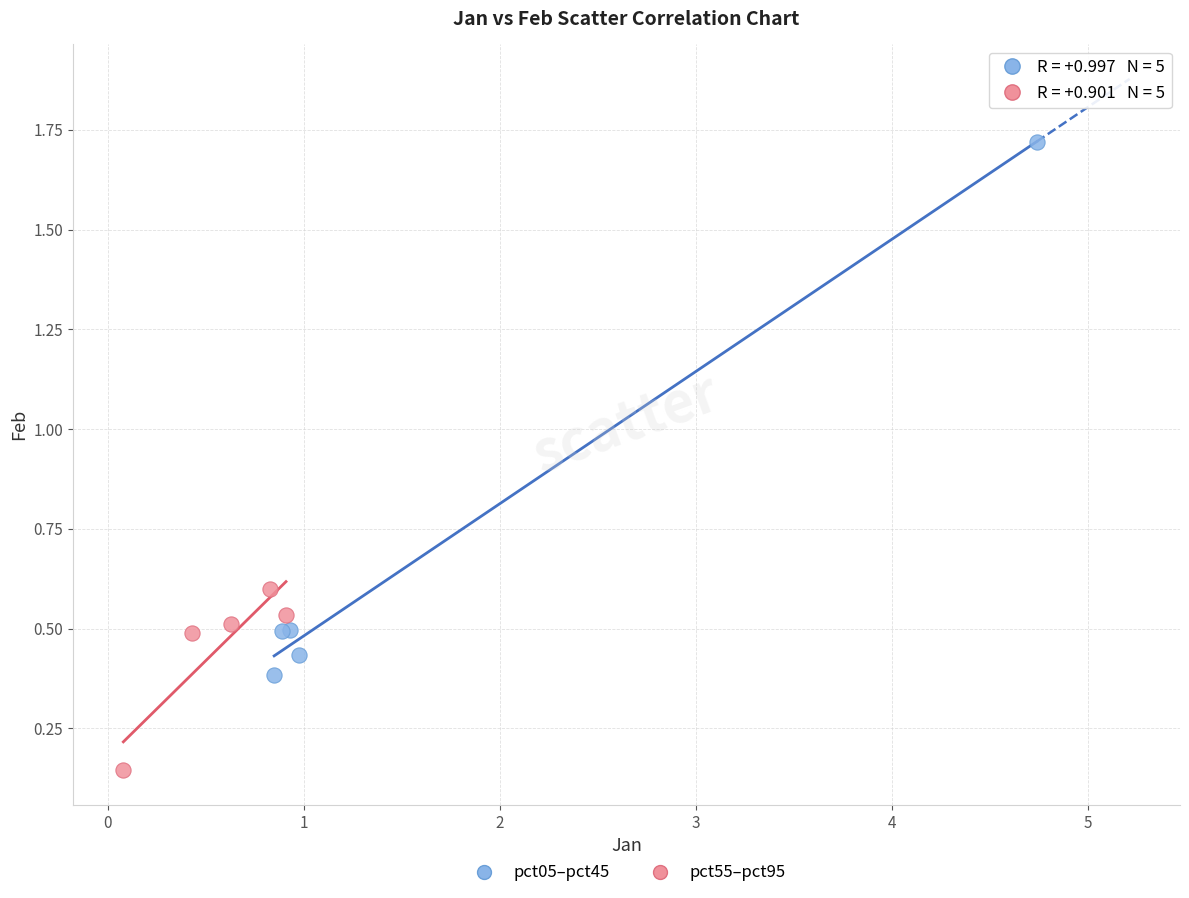

Which series has the largest Y range (max minus min)?

pct05–pct45